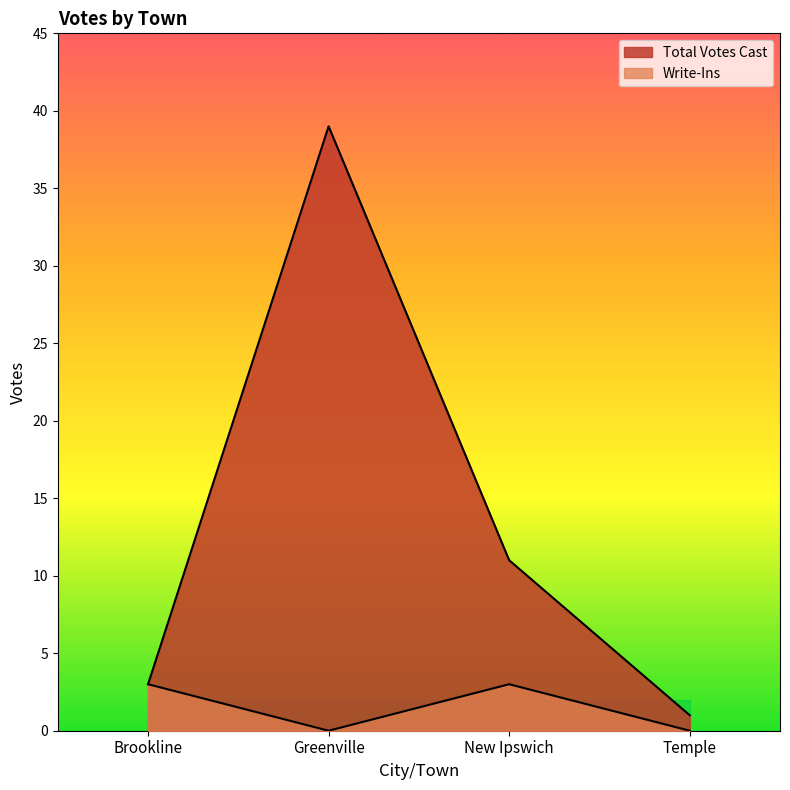

What is the difference between the Total Votes Cast values at Greenville and Brookline?

36